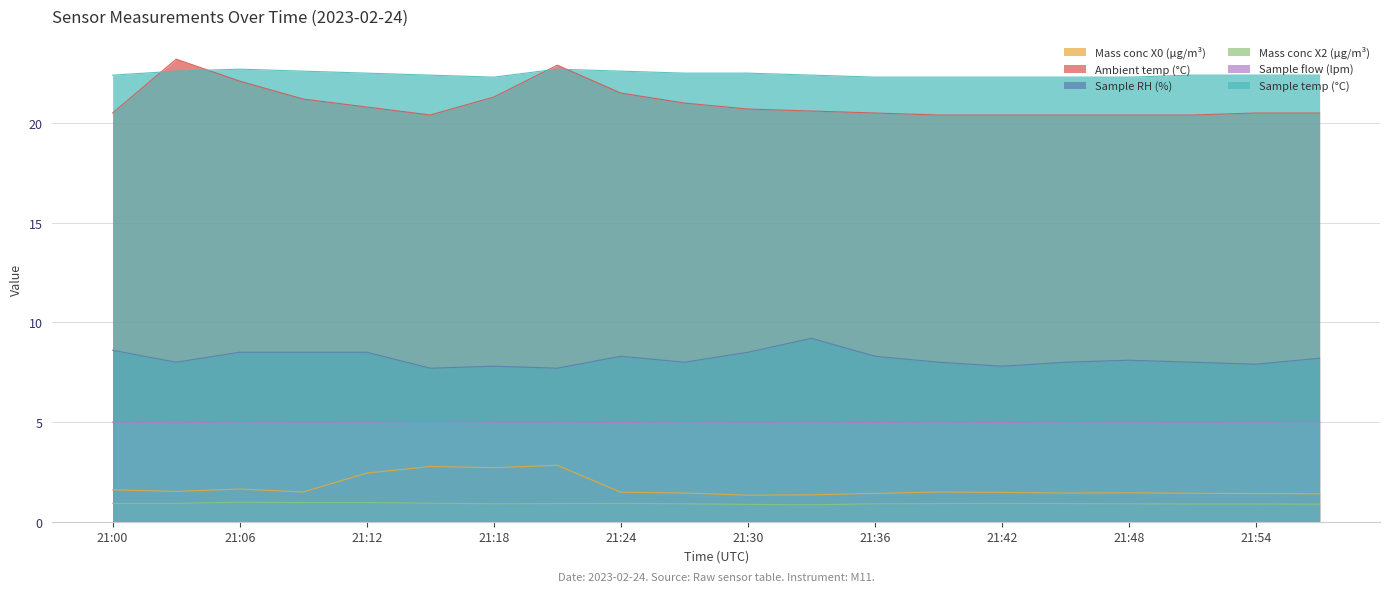

How many Sample flow (lpm) values are between 4 and 5?

15